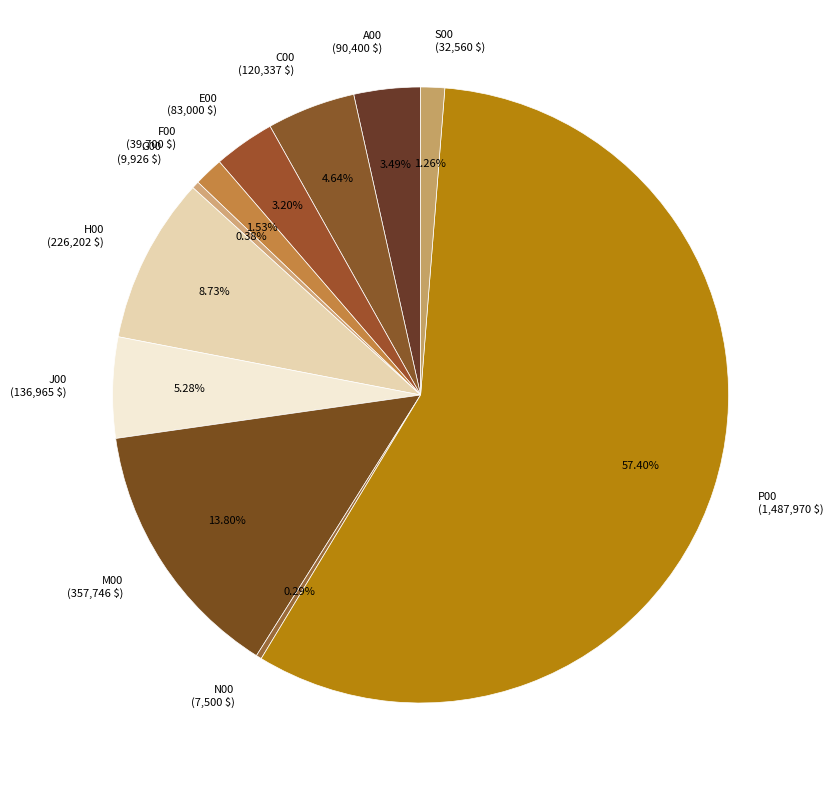

Does any single category account for the majority?

Yes